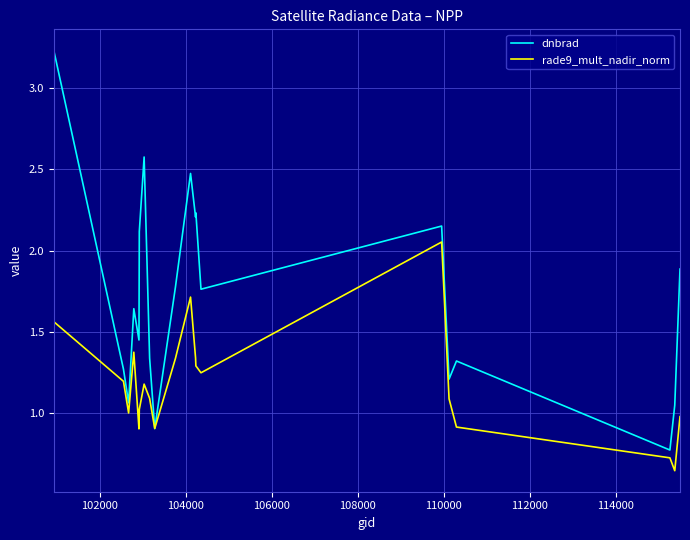

What is the average value of the rade9_mult_nadir_norm series?

1.2